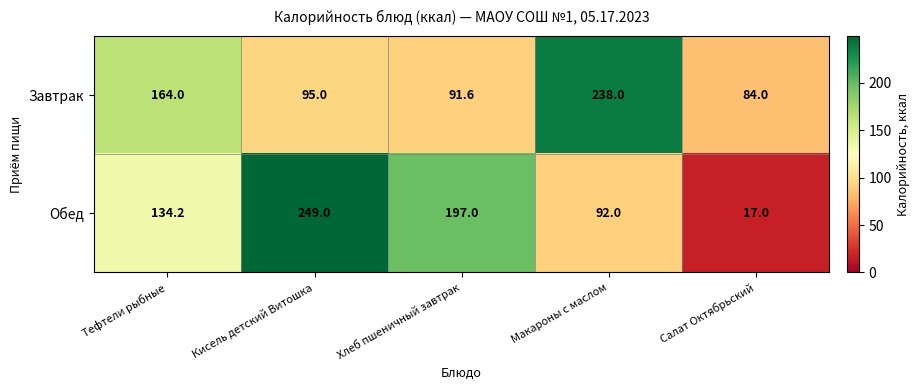

Count the number of data series in this chart.

2